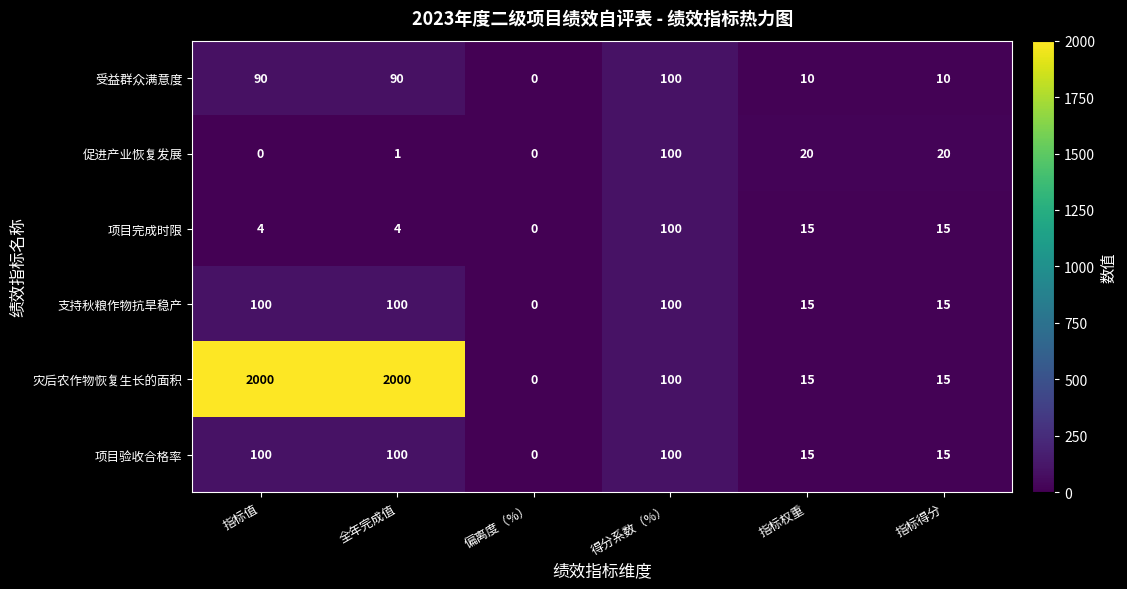

What is the highest value of the 项目验收合格率 series?

100